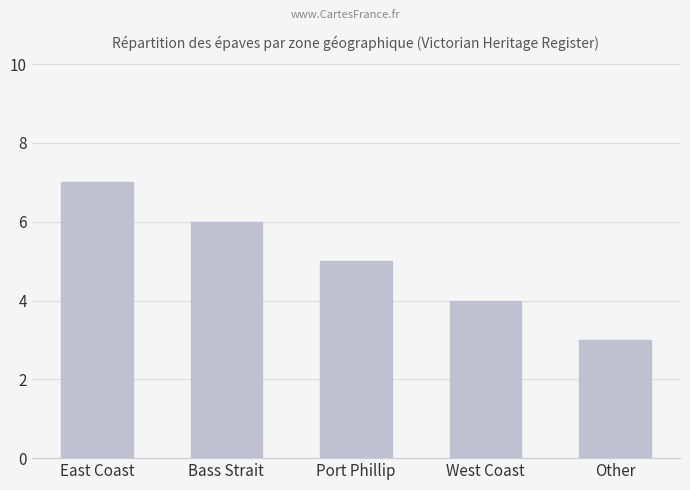

What is the label of the 1st bar from the right?

Other